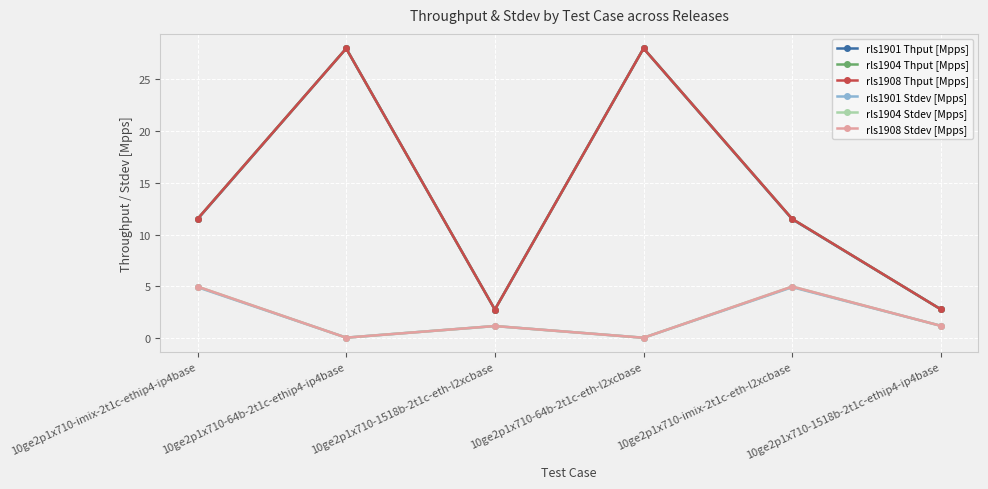

What position from the left is 10ge2p1x710-imix-2t1c-ethip4-ip4base?

1